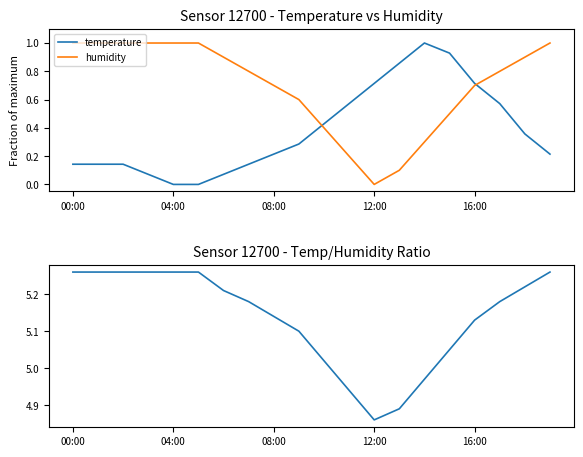

The value of humidity at 6 is 1.6. True or false?

False